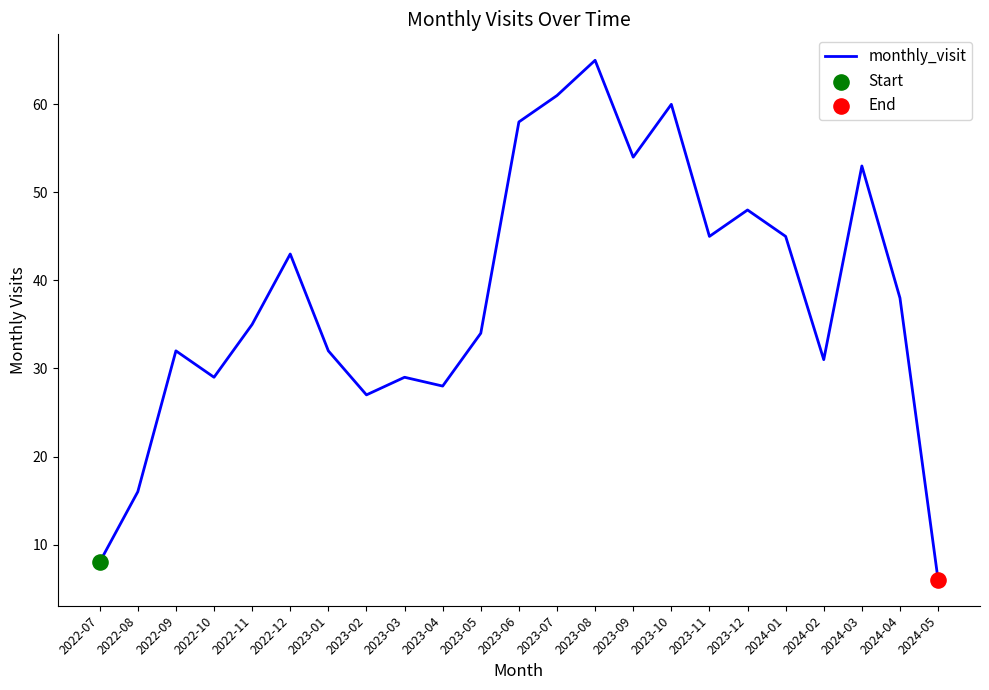

Which has a higher value, 2023-04 or 2022-11?

2022-11